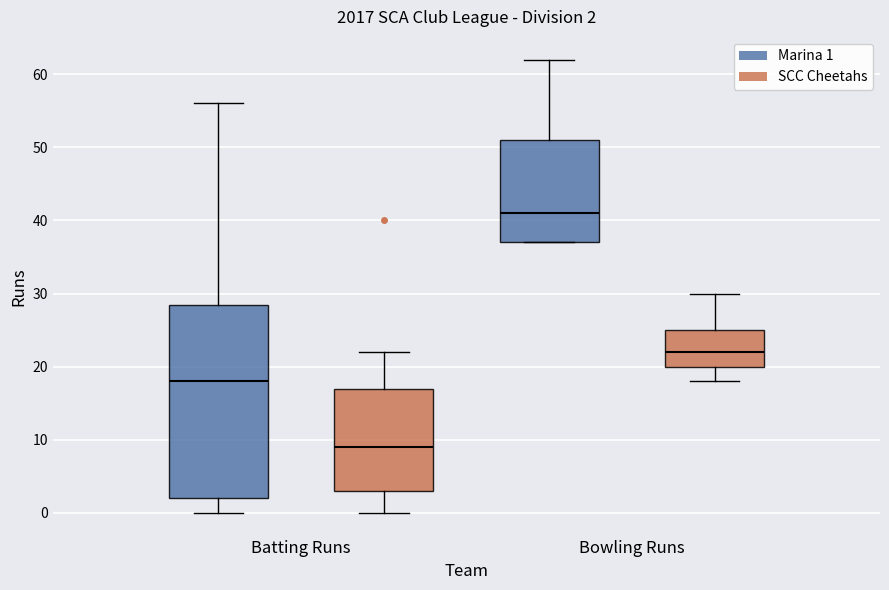

Which box's median line is the lowest?

Batting Runs (SCC Cheetahs)